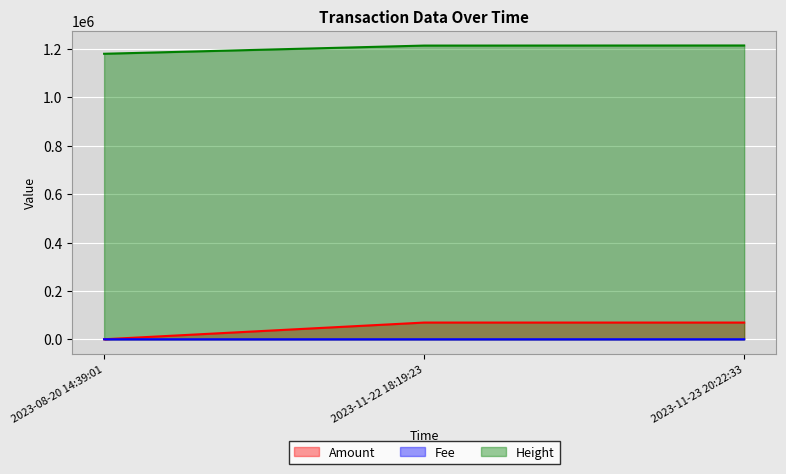

True or false: Amount has a value of 108023.0 at 2023-11-22 18:19:23.

False